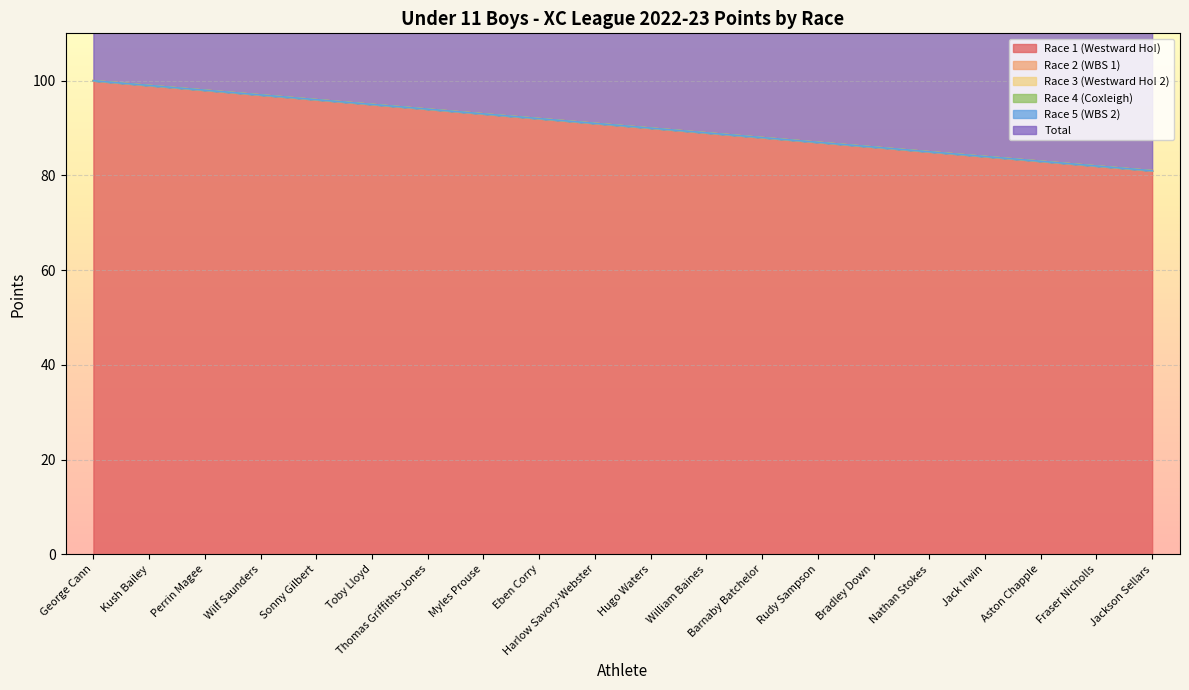

At Nathan Stokes, list the series in order from smallest to largest.

Race 2 (WBS 1), Race 3 (Westward Ho! 2), Race 4 (Coxleigh), Race 5 (WBS 2), Race 1 (Westward Ho!), Total